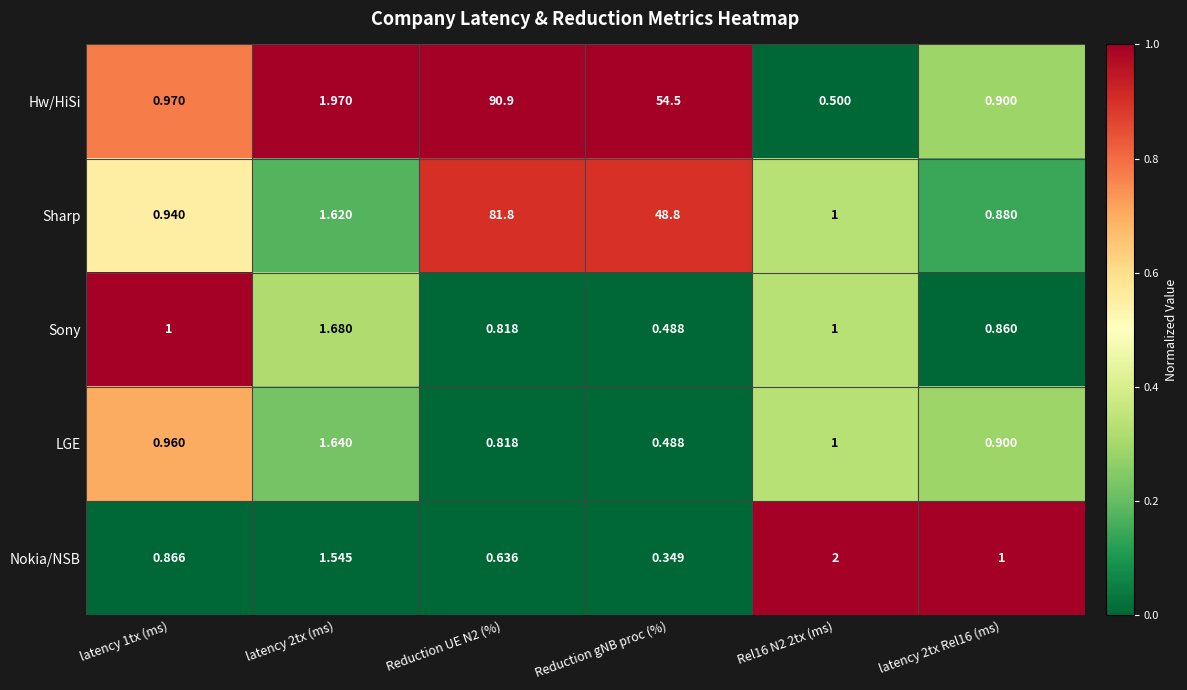

Where is Sharp nearest to the value 41?

Reduction gNB proc (%)